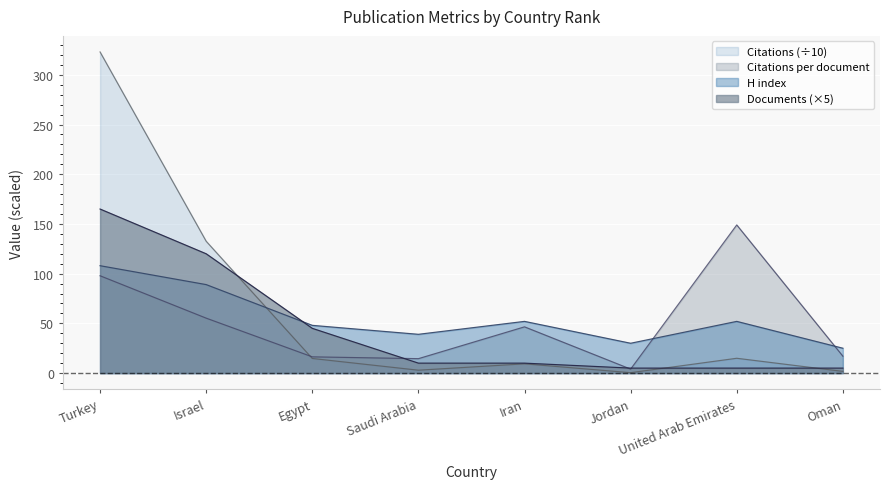

What is the spread (max minus min) of values at Egypt?

33.3